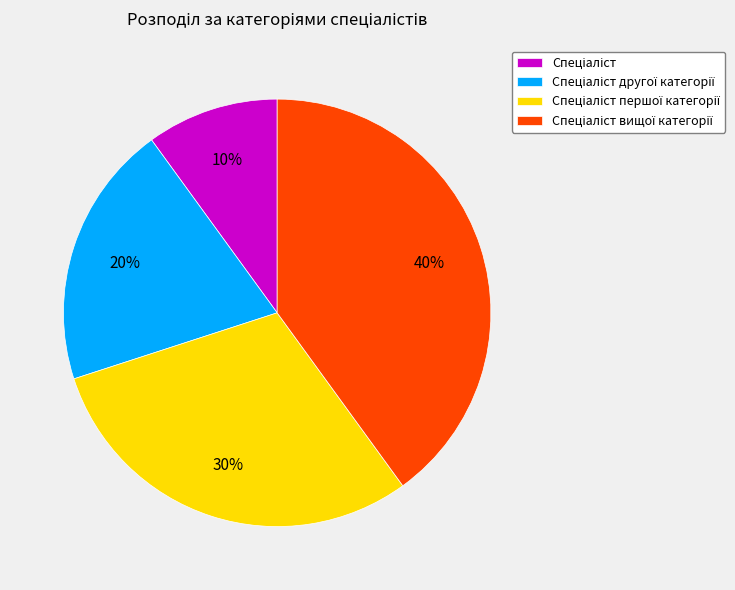

To the nearest percent, what is the difference between the largest and smallest slice percentages?

30%